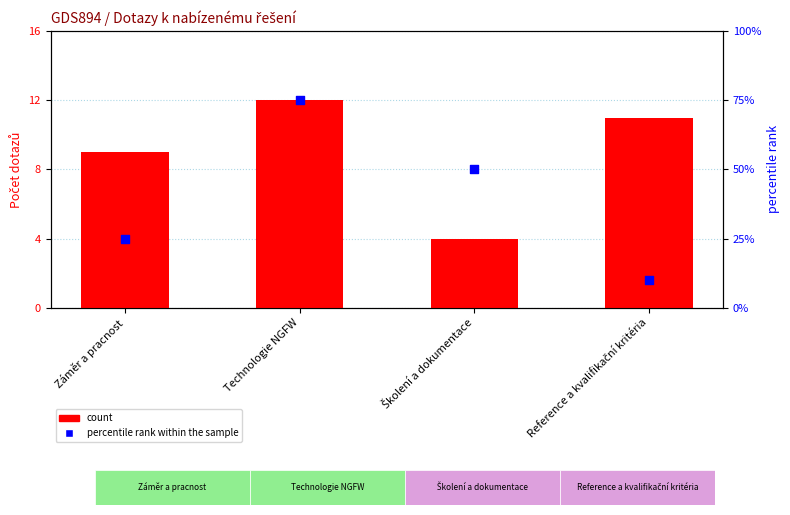

Which series has the widest spread of Y values?

percentile rank within the sample